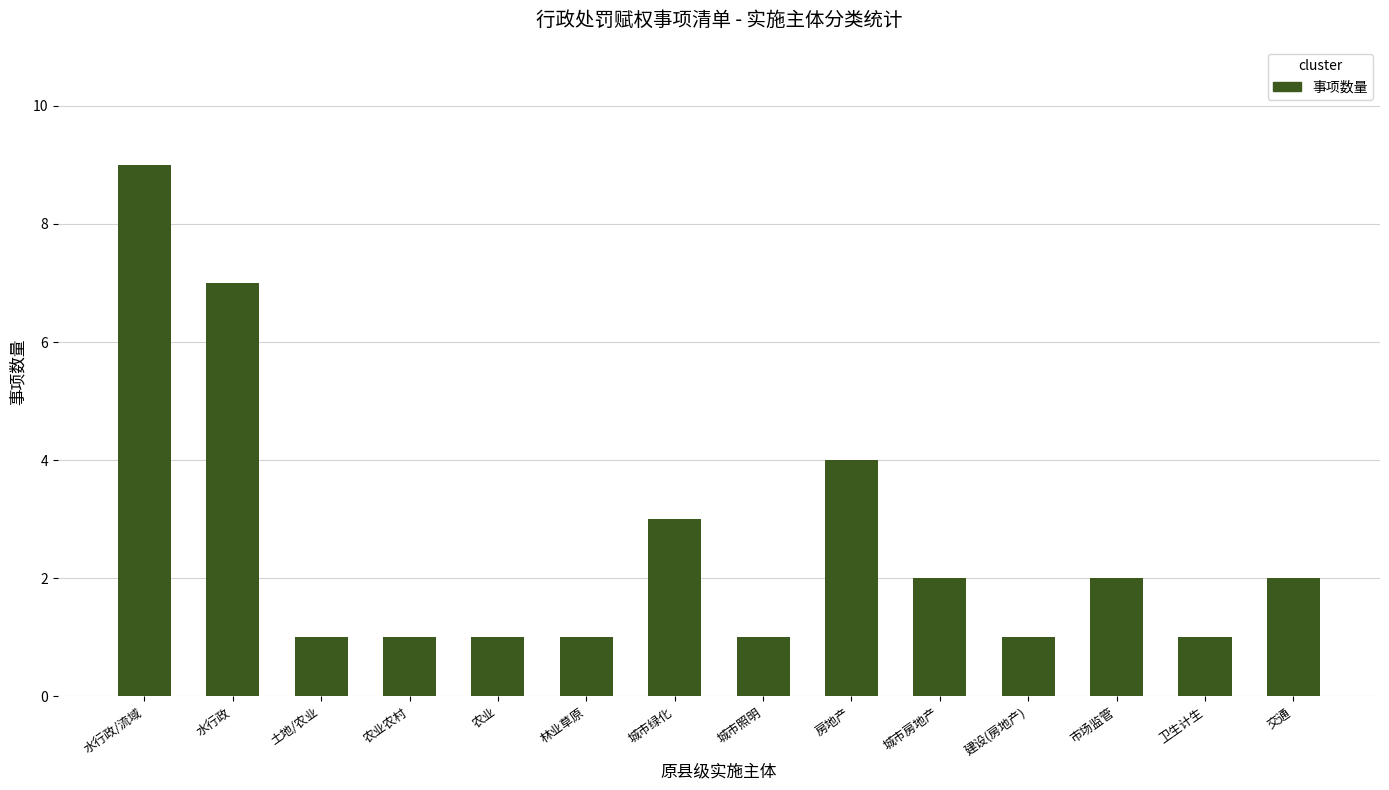

What is the difference between the maximum and minimum values?

8